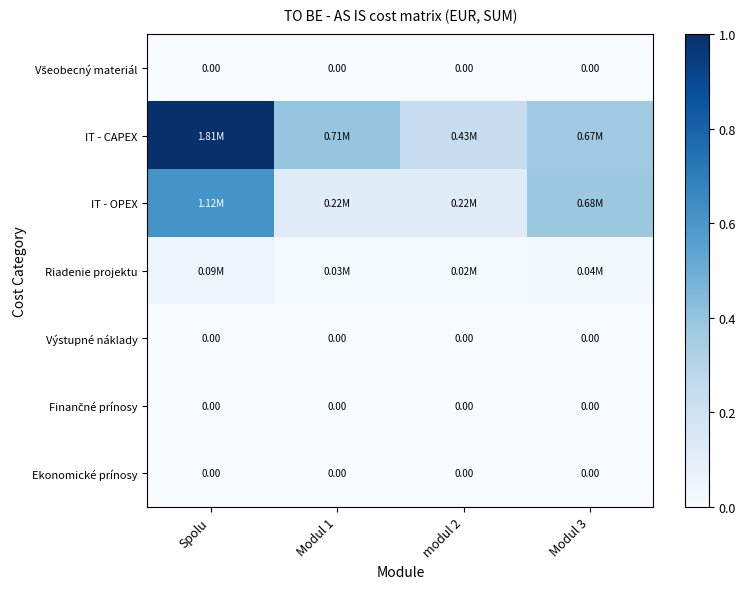

What is the maximum value shown in the chart?

1.0